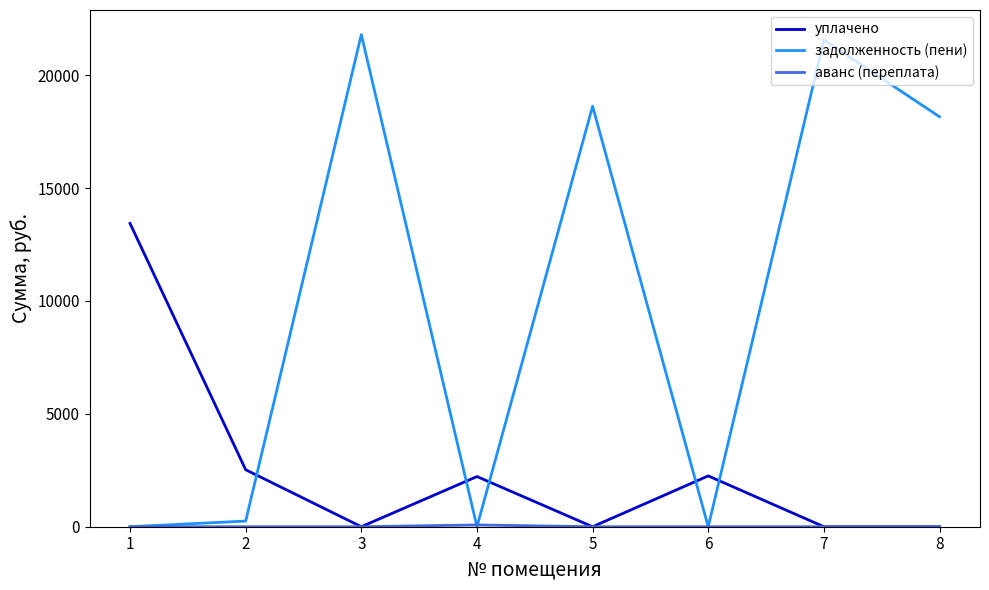

What is the difference between the highest and lowest values at 1?

13436.5